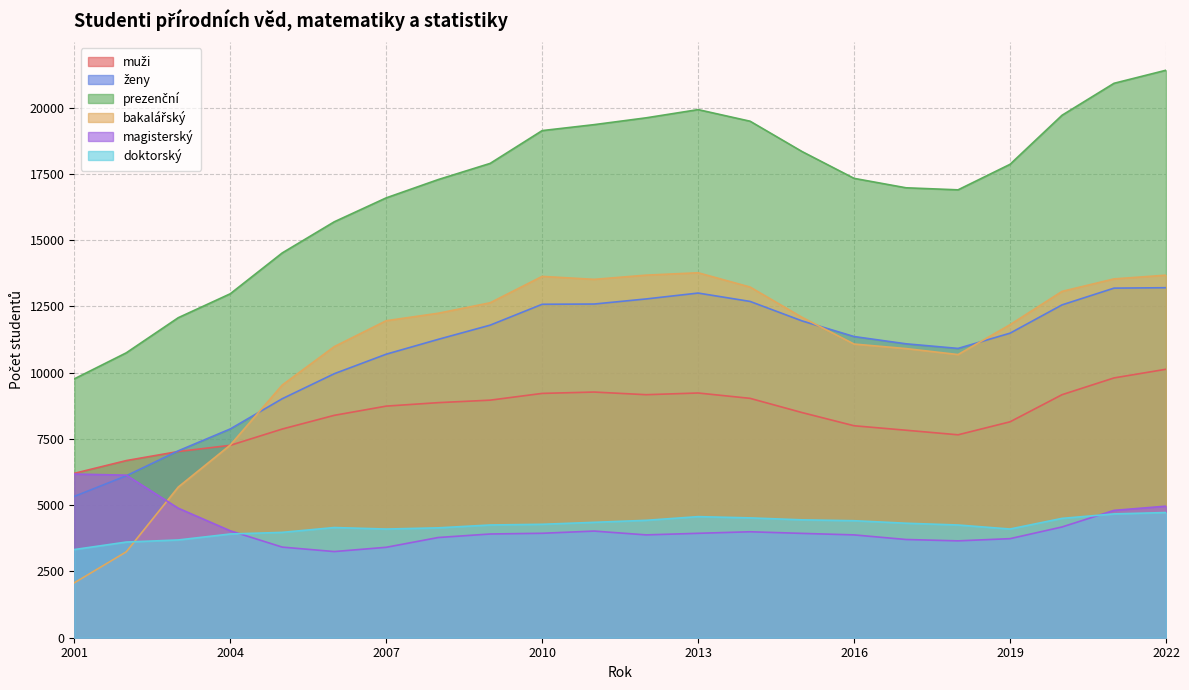

Reading left to right, extract all data points from this chart.

muži: 6202	6684	7026	7259	7874	8391	8739	8870	8964	9219	9270	9170	9234	9032	8495	7998	7829	7657	8147	9170	9803	10130
ženy: 5332	6110	7052	7877	9018	9961	10698	11258	11795	12582	12591	12783	13005	12689	11954	11364	11090	10916	11491	12559	13191	13207
prezenční: 9767	10750	12075	12978	14519	15693	16597	17287	17898	19135	19360	19617	19927	19489	18344	17333	16977	16900	17863	19714	20920	21413
bakalářský: 2071	3241	5685	7269	9534	10983	11961	12243	12639	13634	13522	13681	13771	13231	12088	11081	10910	10685	11811	13068	13539	13680
magisterský: 6175	6134	4887	4035	3419	3251	3412	3781	3914	3941	4024	3880	3940	3998	3937	3880	3706	3655	3738	4179	4805	4964
doktorský: 3327	3610	3689	3914	3975	4158	4101	4146	4254	4280	4354	4430	4569	4522	4448	4415	4320	4253	4102	4503	4672	4724